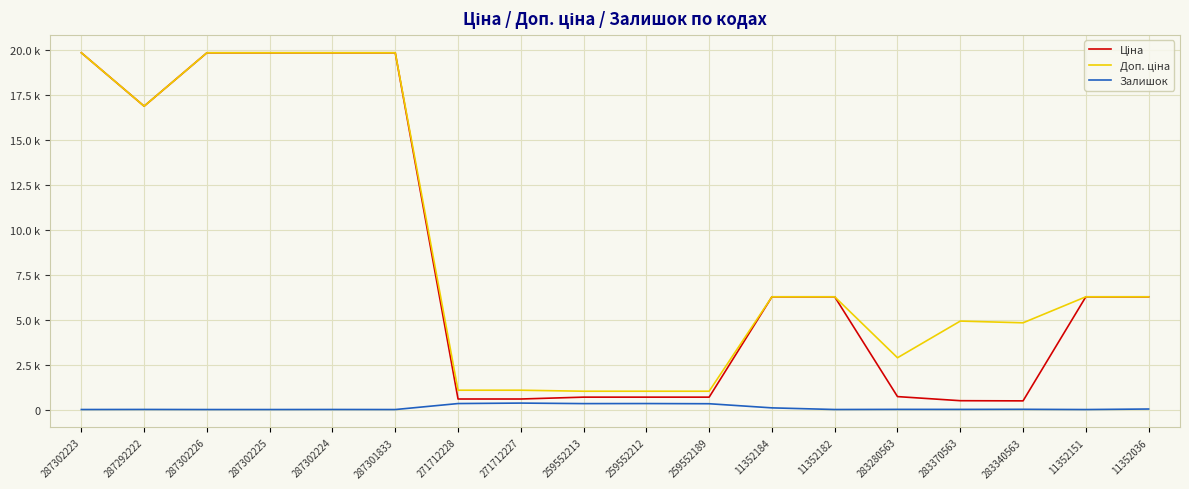

The Доп. ціна series shows 1017.8 at 259552189. True or false?

True